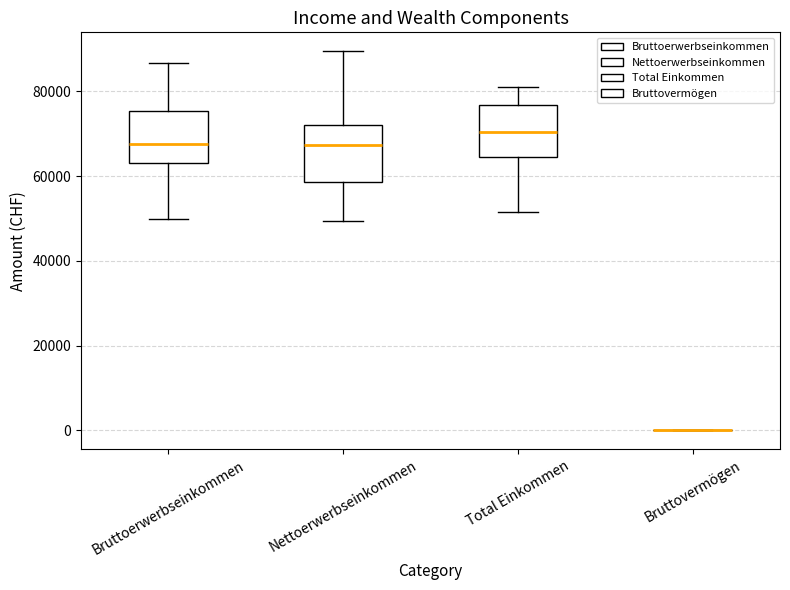

Reading left to right, read every box against the y-axis: the position of its median line, the range the box covers, and the ends of its whiskers. The values are not printed on the chart, so give them approximately, as read against the axis.

Bruttoerwerbseinkommen: median 68000, box 64000 to 76000, whiskers 50000 to 86000
Nettoerwerbseinkommen: median 68000, box 58000 to 72000, whiskers 50000 to 90000
Total Einkommen: median 70000, box 64000 to 76000, whiskers 52000 to 82000
Bruttovermögen: box collapsed to a line at 0, whiskers 0 to 0